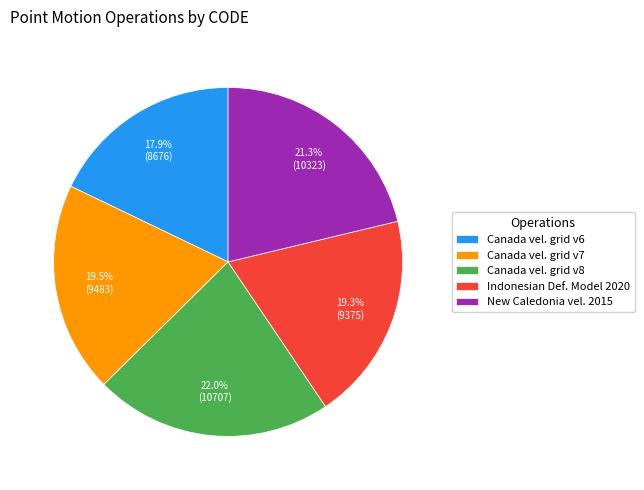

Which category has the biggest portion of the pie?

Canada vel. grid v8